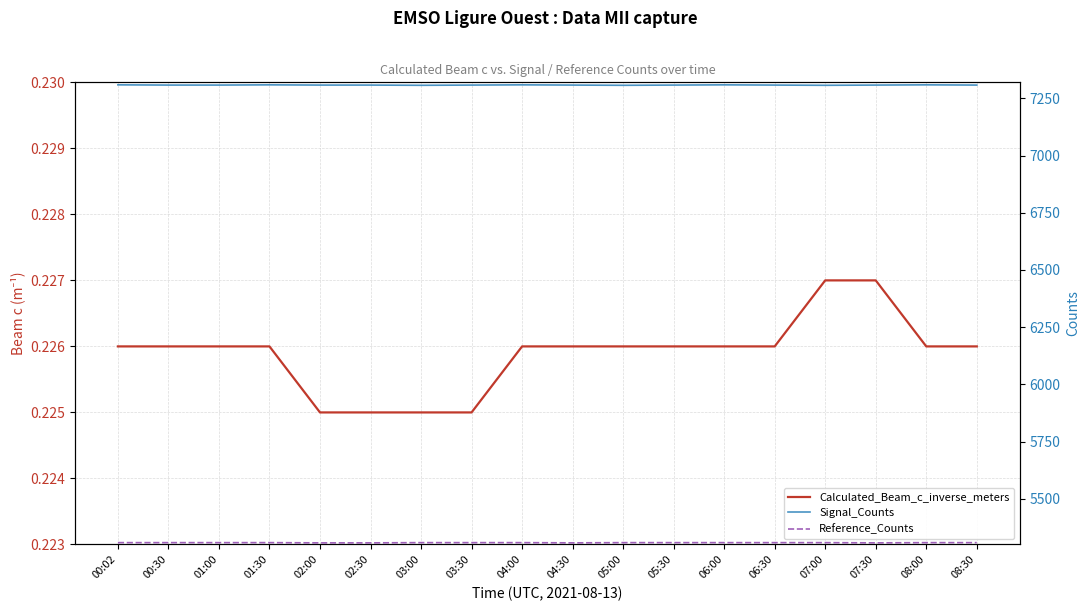

Is the value of Calculated_Beam_c_inverse_meters at 08:00 greater than the value of Signal_Counts at 01:30?

No